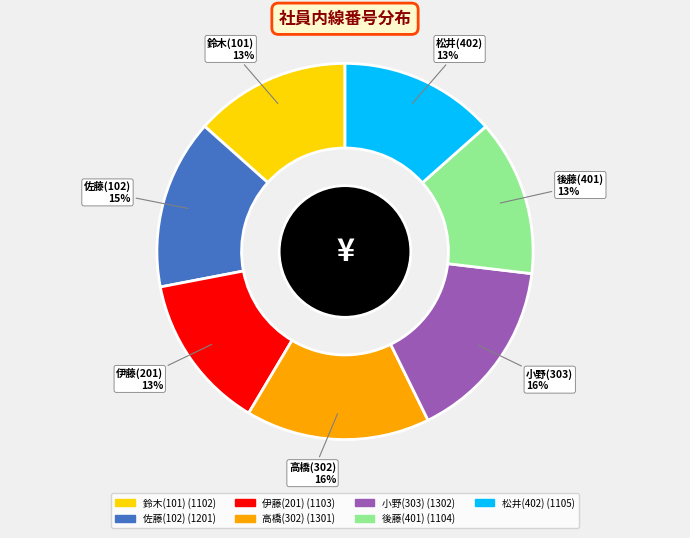

Is 小野(303) the majority of the pie?

No